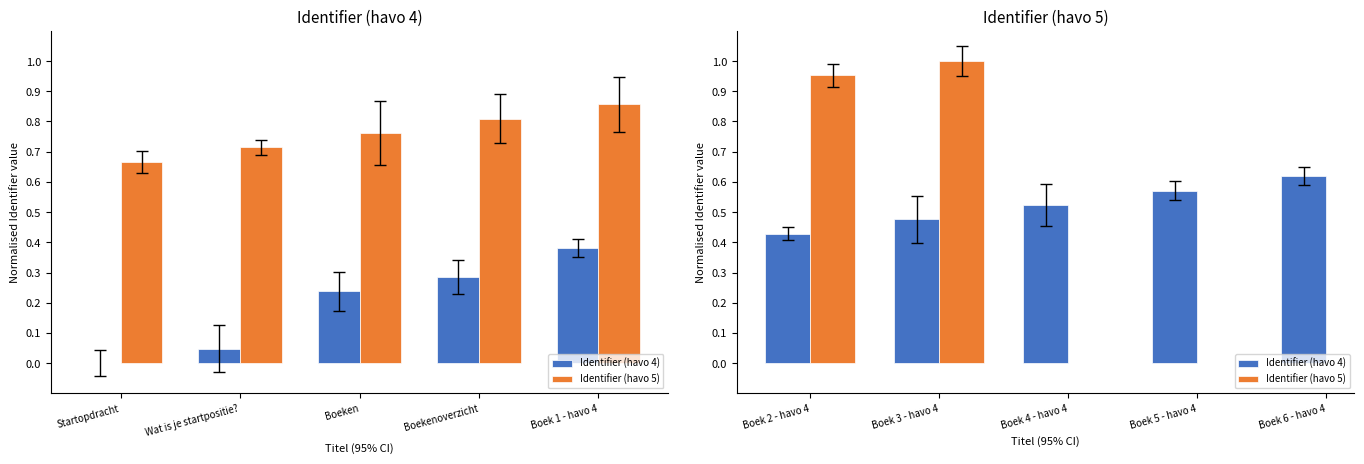

Rank the series by their maximum value, from lowest to highest.

Identifier (havo 4), Identifier (havo 5)